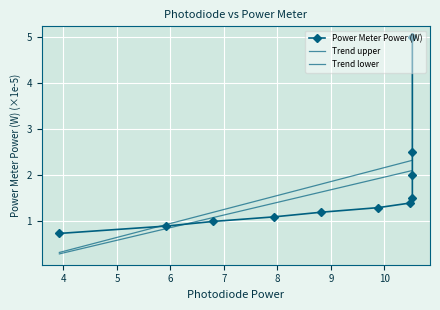

Read the value at 10.5237.

2.0